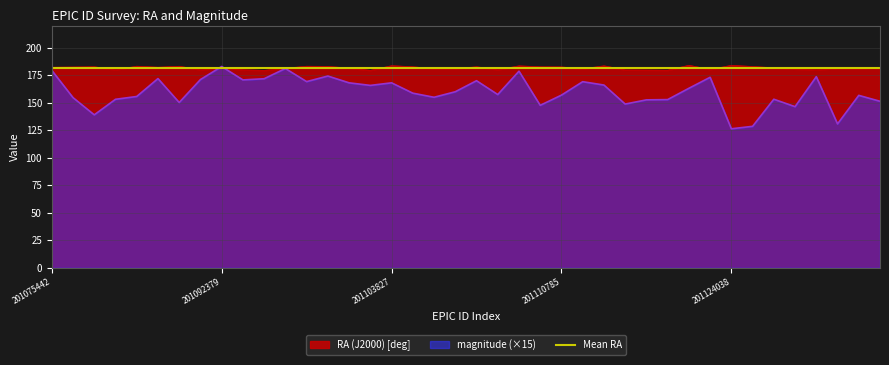

What is the spread (max minus min) of values at 201081526?

27.8